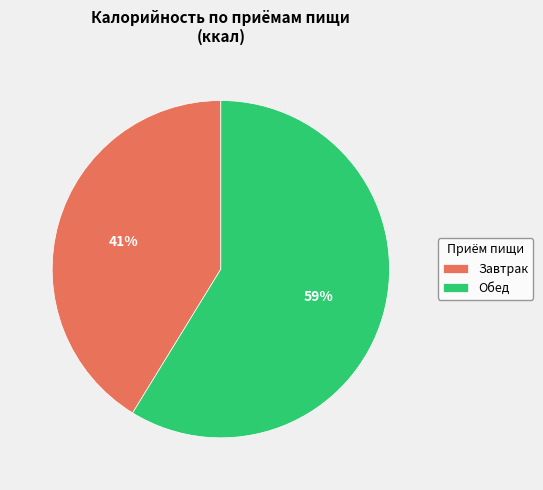

Is there any slice that represents more than half of the pie?

Yes